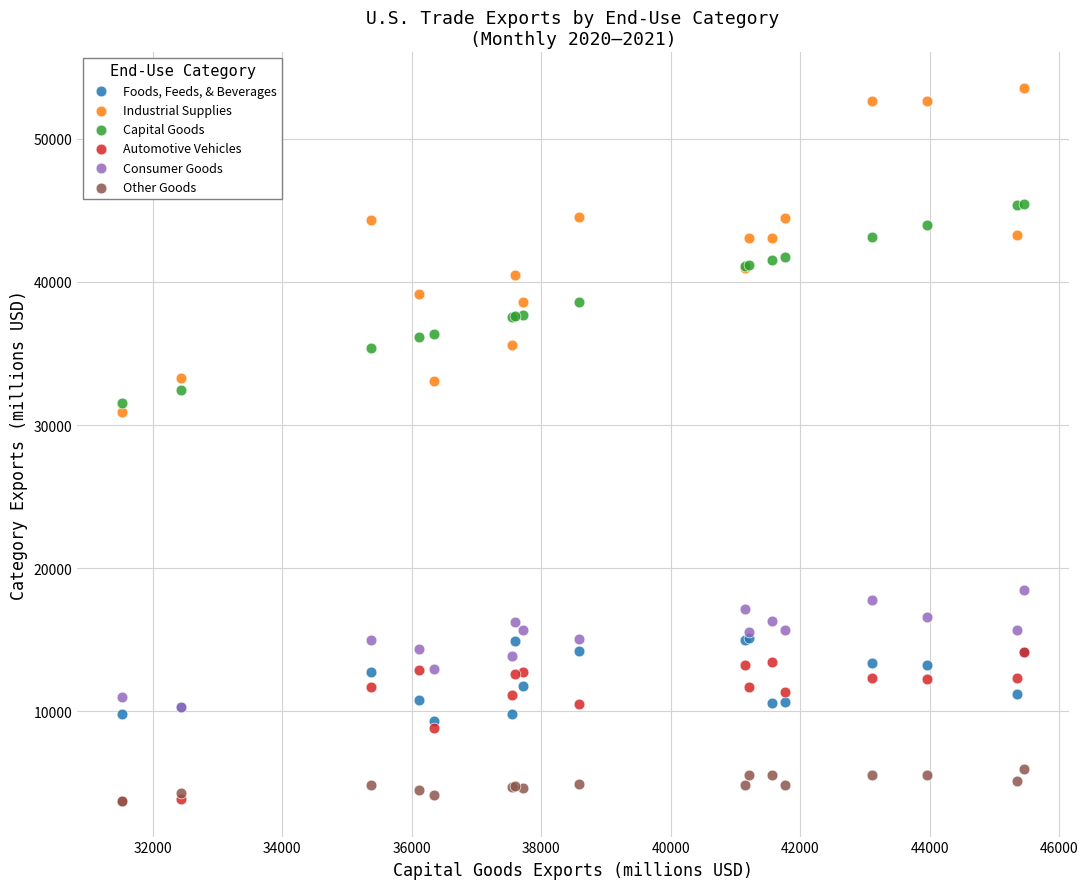

Across all series, what Y value is closest to 28649?

30890